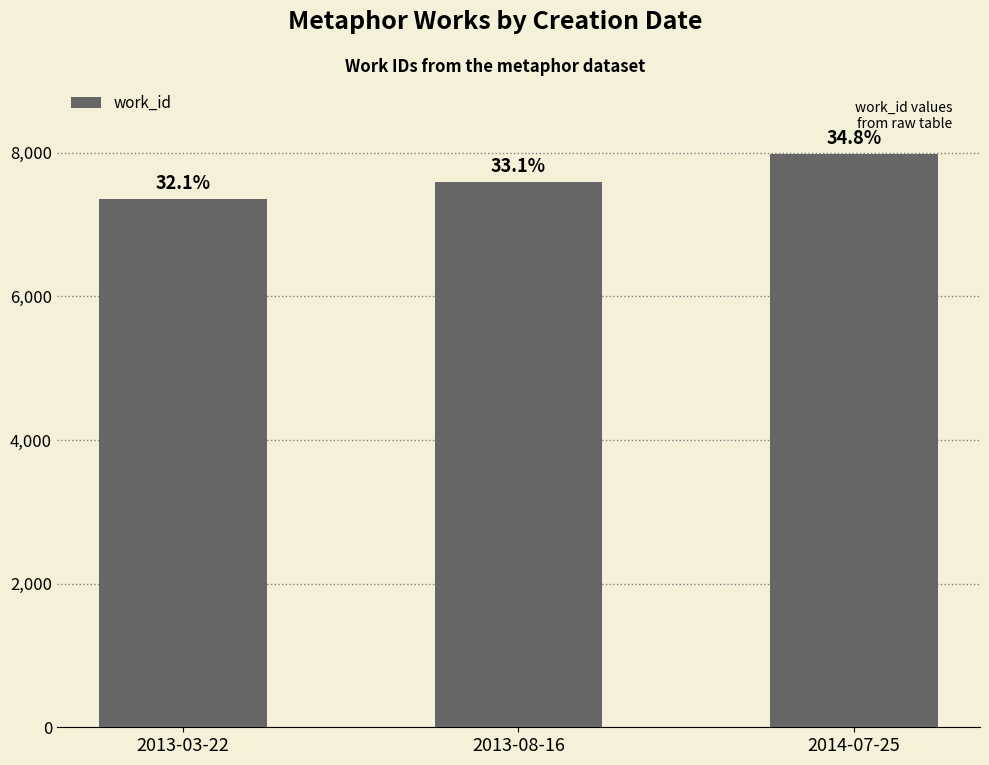

What is the difference between the values at 2013-03-22 and 2014-07-25?

620